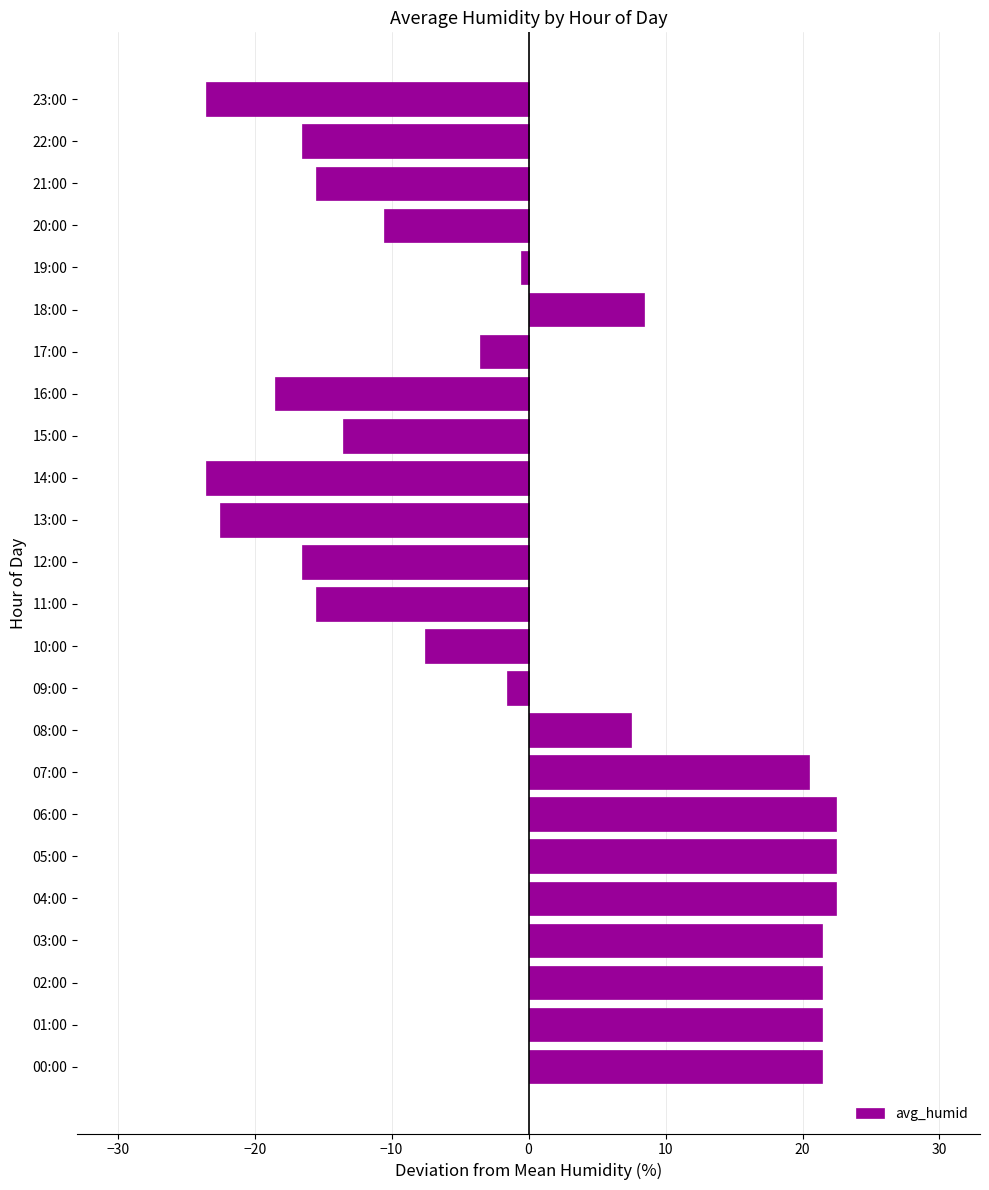

Between 18:00 and 12:00, which is larger?

18:00